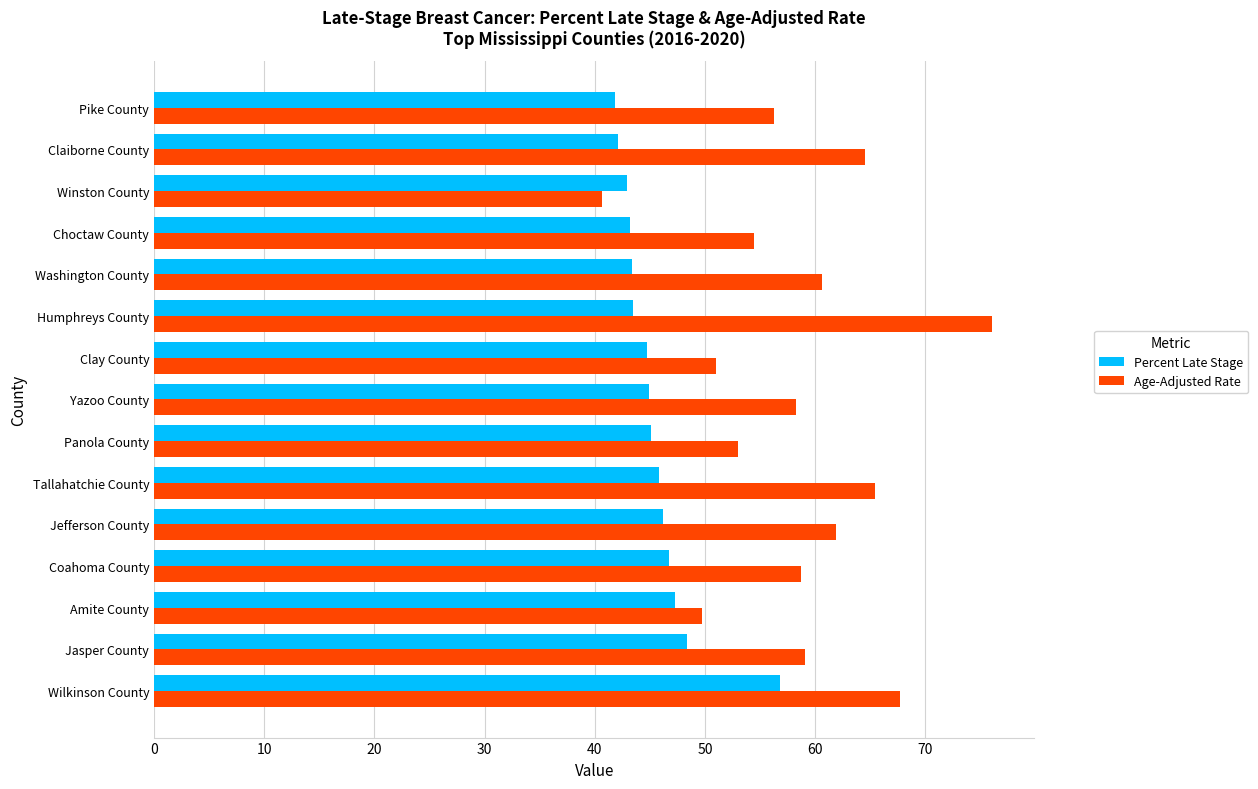

What is the maximum value for Age-Adjusted Rate?

76.1